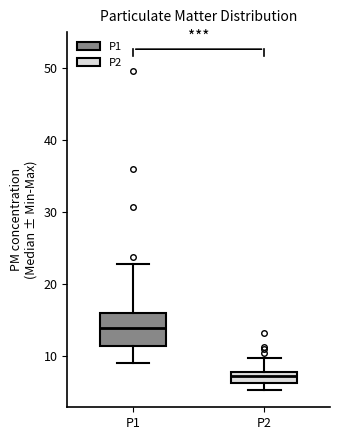

Where does the median line of the box for P2 sit on the y-axis? The values are not printed on the chart, so give them approximately, as read against the axis.

7